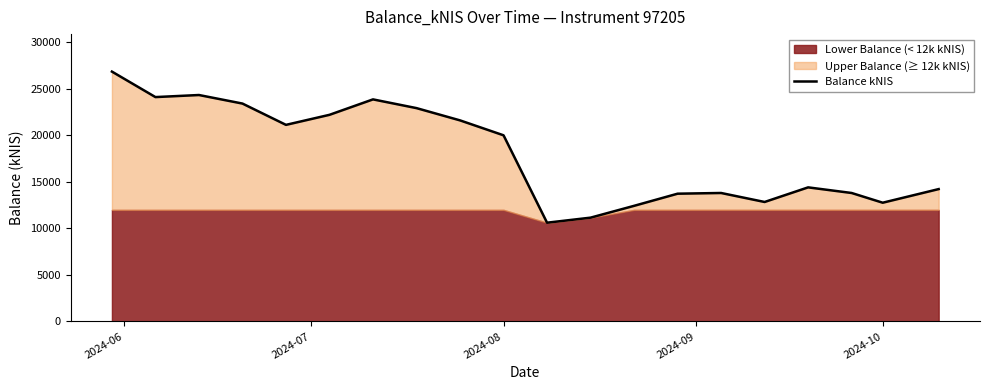

Does the chart have visible grid lines?

No